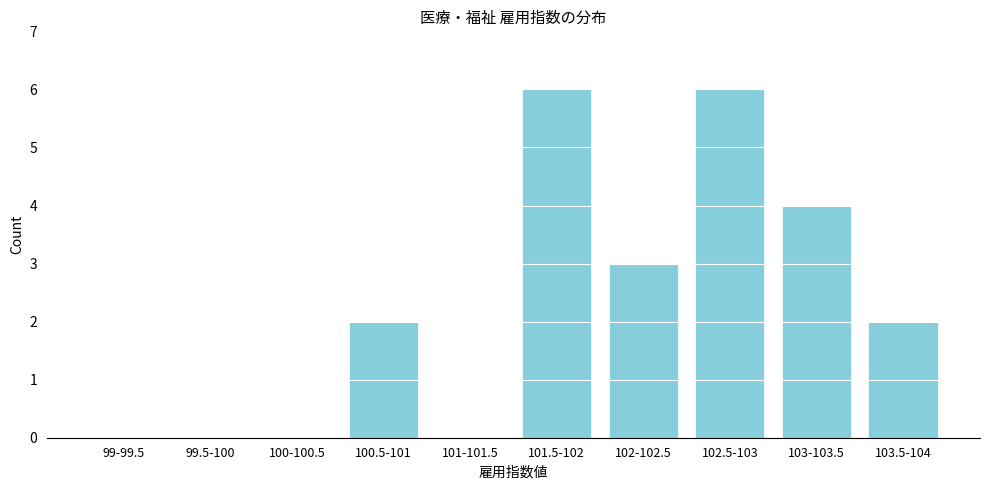

Reading right to left, list all the values displayed in this chart.

103.5-104=2	103-103.5=4	102.5-103=6	102-102.5=3	101.5-102=6	101-101.5=0	100.5-101=2	100-100.5=0	99.5-100=0	99-99.5=0